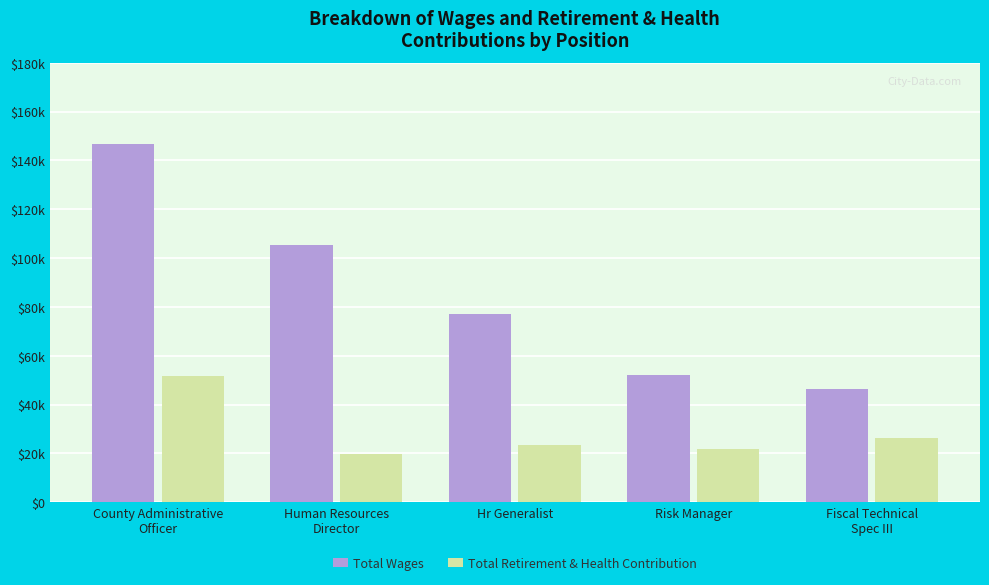

Which series changed the most between Human Resources
Director and Fiscal Technical
Spec III?

Total Wages